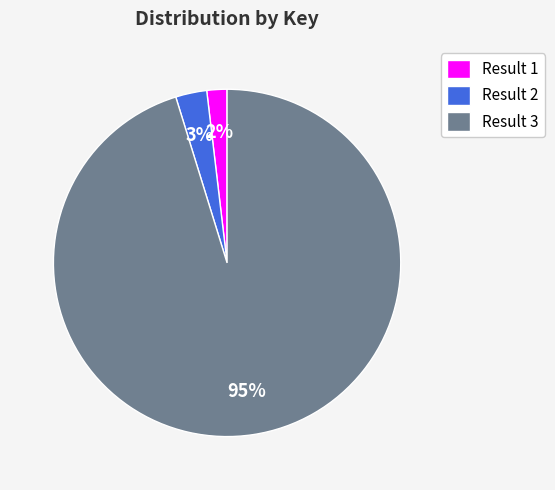

Is the sum of Result 2 and Result 1 greater than half?

No